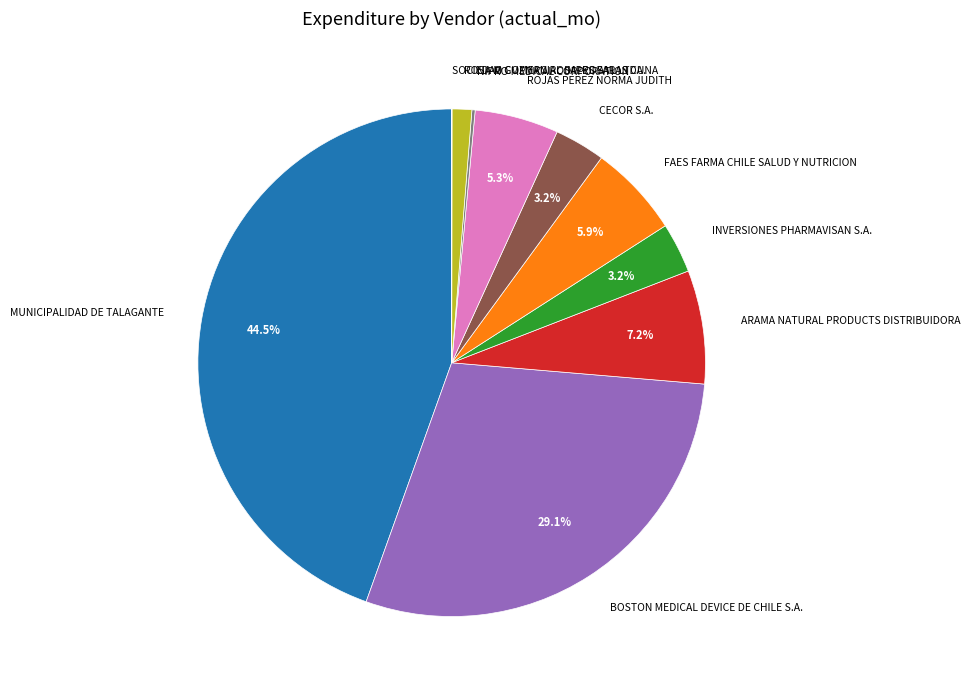

Does any single category account for the majority?

No